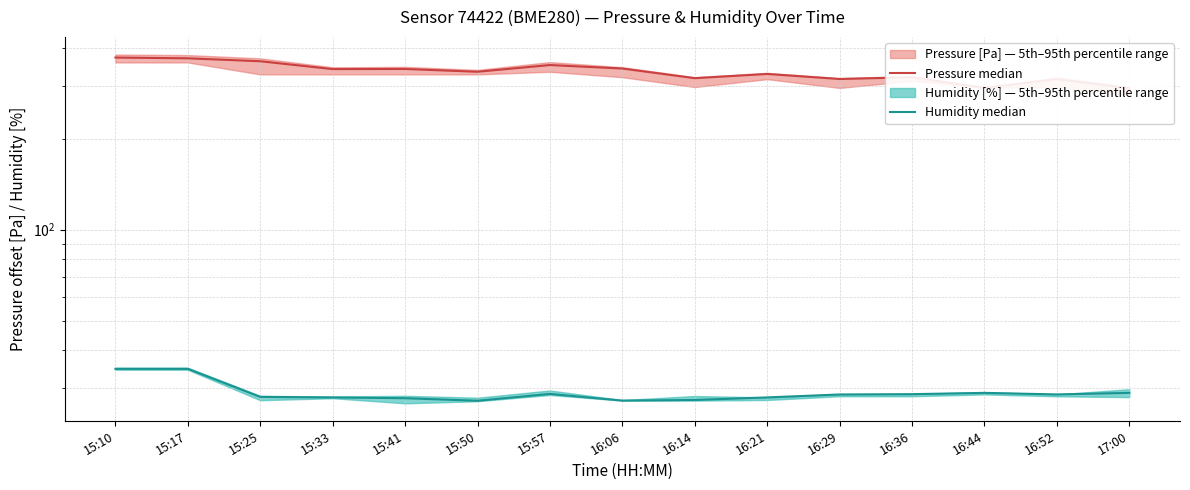

Is it true that Pressure median equals 351.1 at 15:57?

True